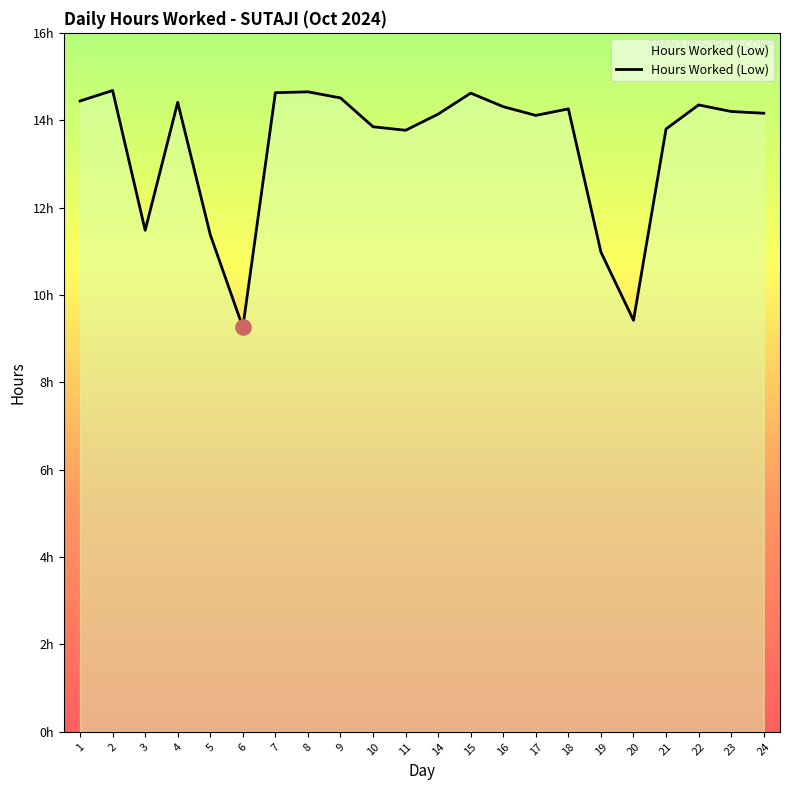

What is the change in value from 8 to 23?

-0.5